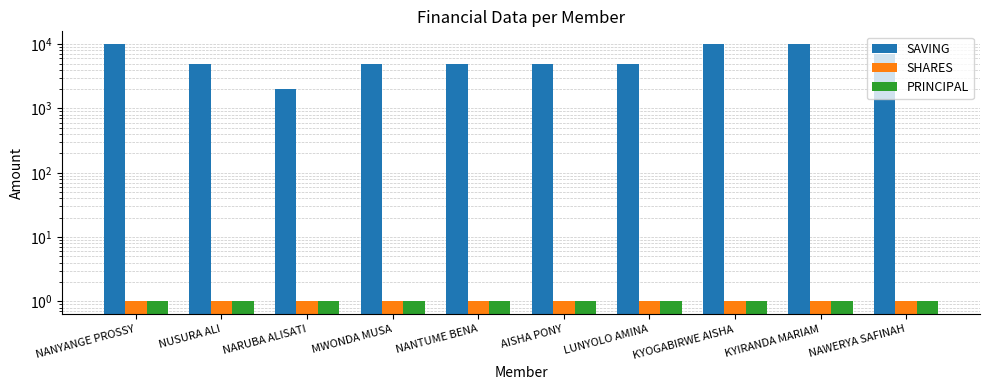

Reading left to right, list all the values displayed in this chart.

SAVING: 10000	5000	2000	5000	5000	5000	5000	10000	10000	7000
SHARES: 1	1	1	1	1	1	1	1	1	1
PRINCIPAL: 1	1	1	1	1	1	1	1	1	1